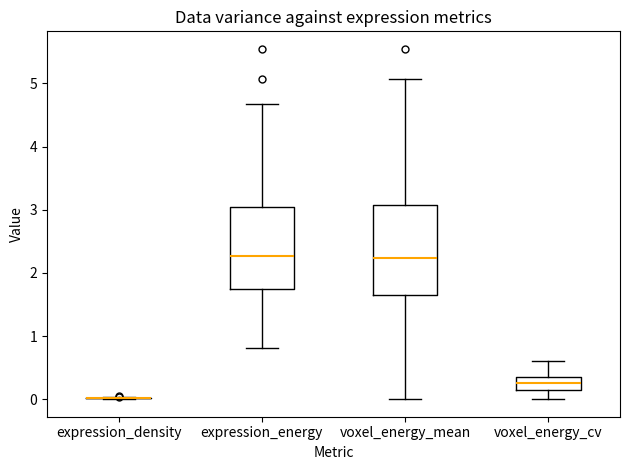

Reading left to right, read every box against the y-axis: the position of its median line, the range the box covers, and the ends of its whiskers. The values are not printed on the chart, so give them approximately, as read against the axis.

expression_density: box collapsed to a line at 0.0, whiskers 0.0 to 0.0
expression_energy: median 2.3, box 1.7 to 3.0, whiskers 0.8 to 4.7
voxel_energy_mean: median 2.2, box 1.6 to 3.1, whiskers 0.0 to 5.1
voxel_energy_cv: median 0.3 (inside the box), box 0.2 to 0.3, whiskers 0.0 to 0.6